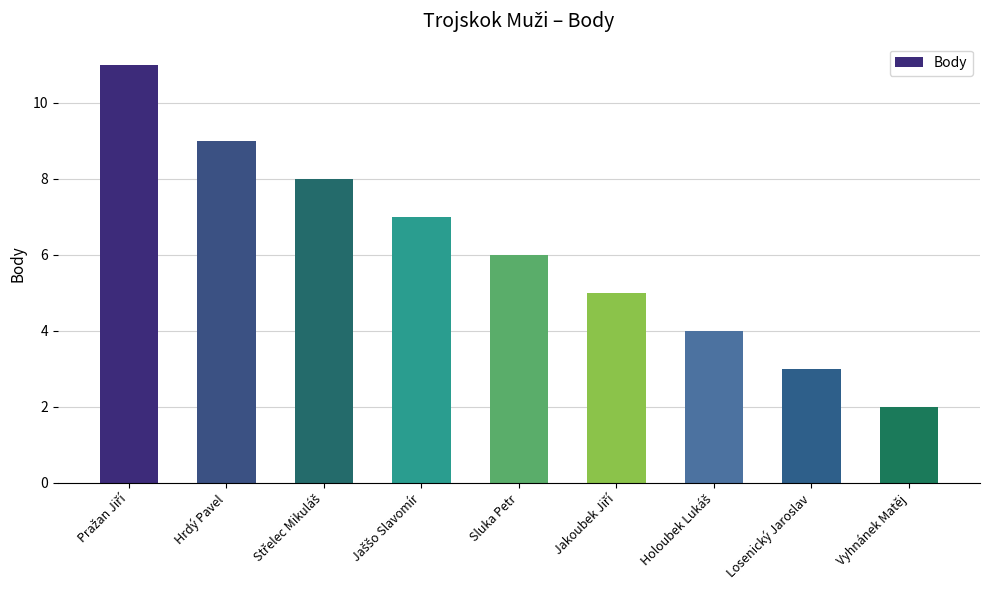

What is the average value?

6